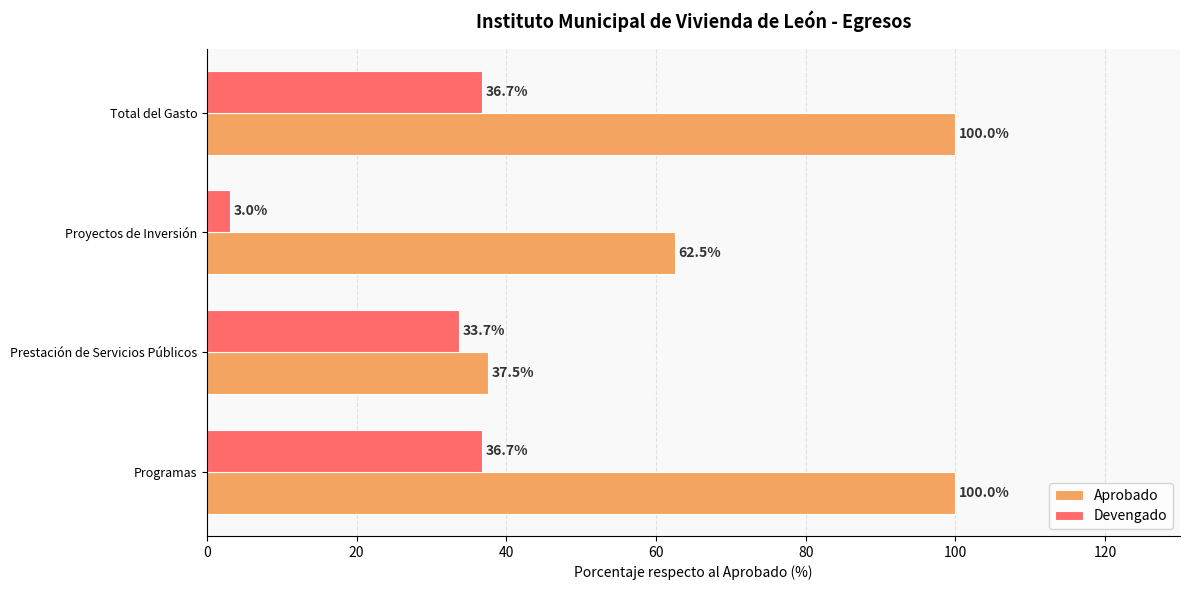

What is the lowest value of the Devengado series?

3.0